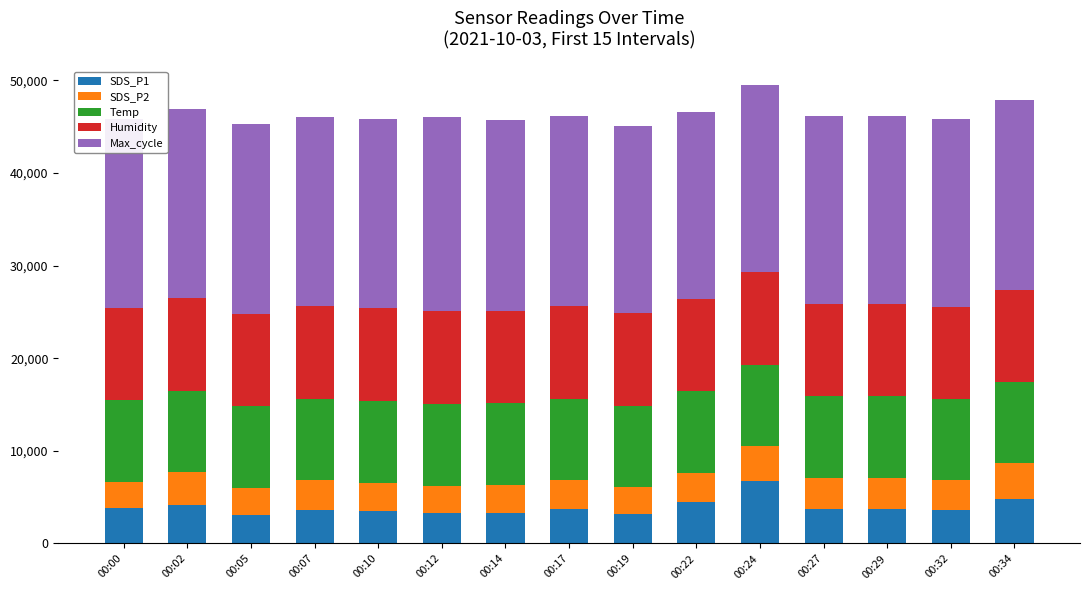

What is the total value across all series at 00:29?

46094